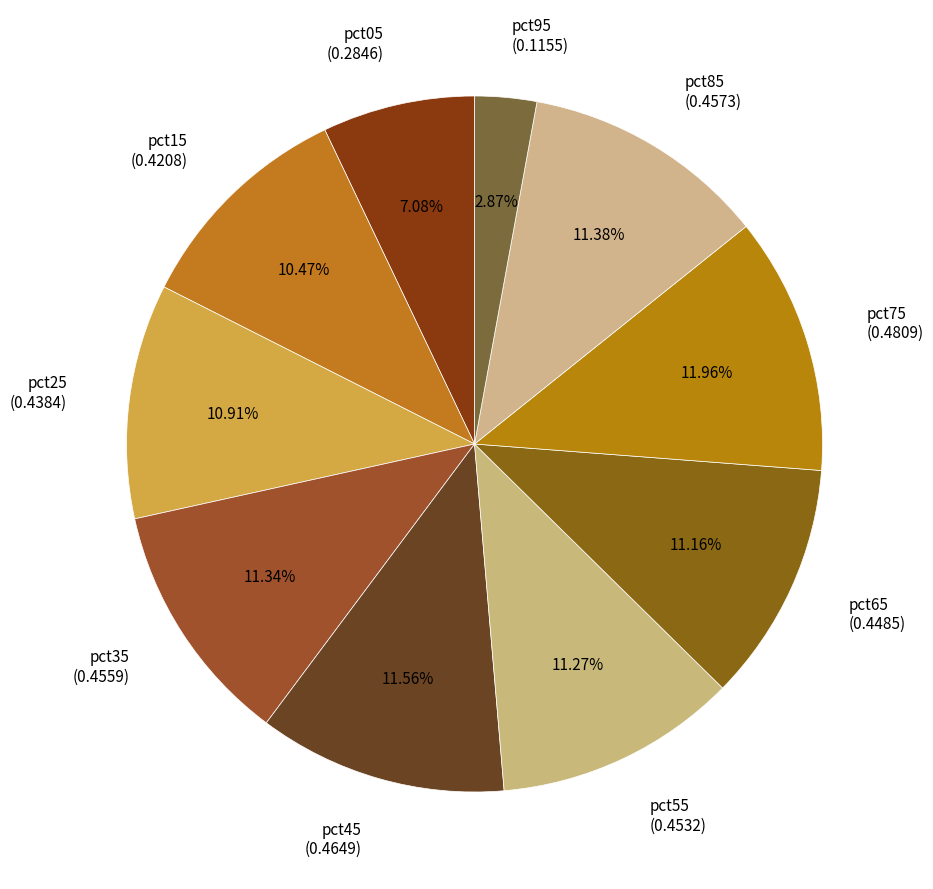

The pct25 slice represents 1% of the pie. True or false?

False